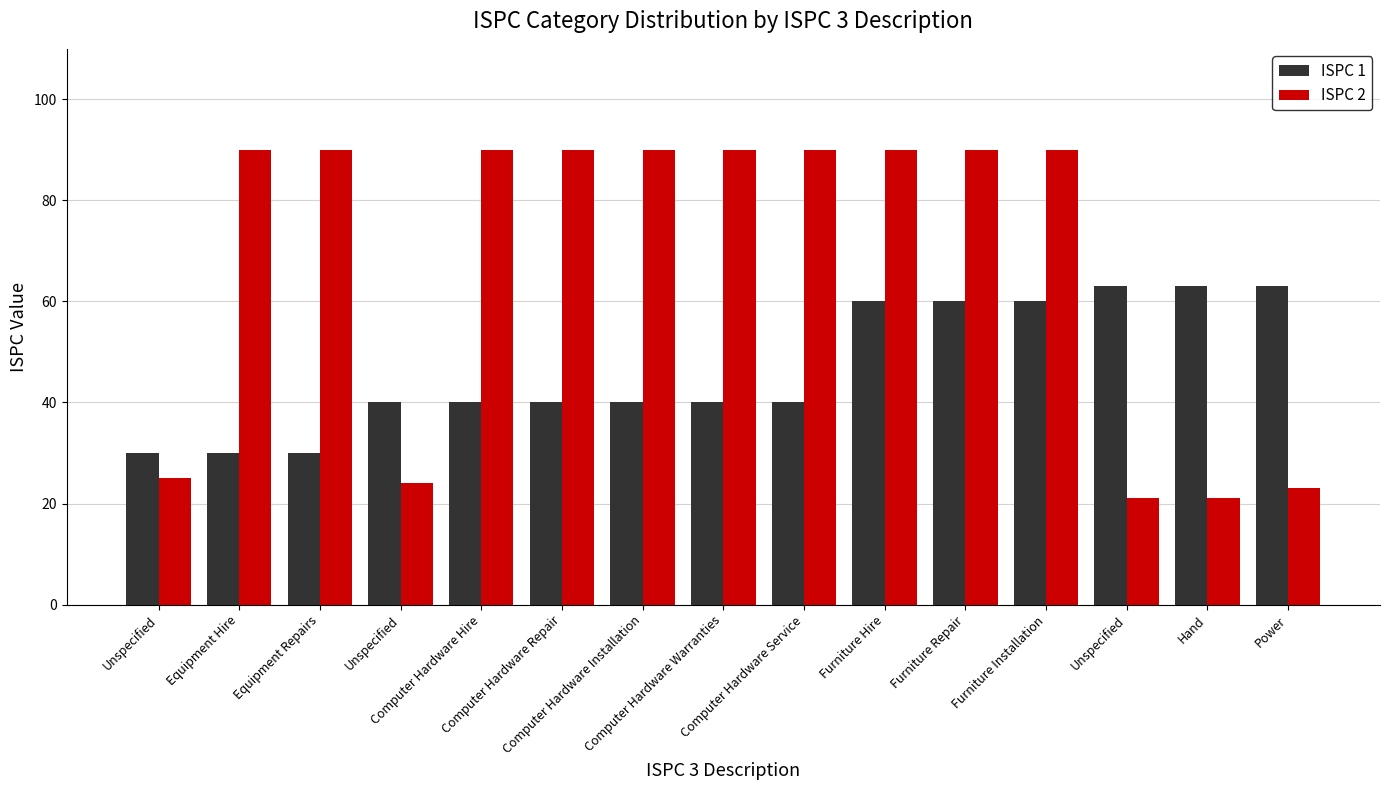

Which series has the widest spread of values?

ISPC 2